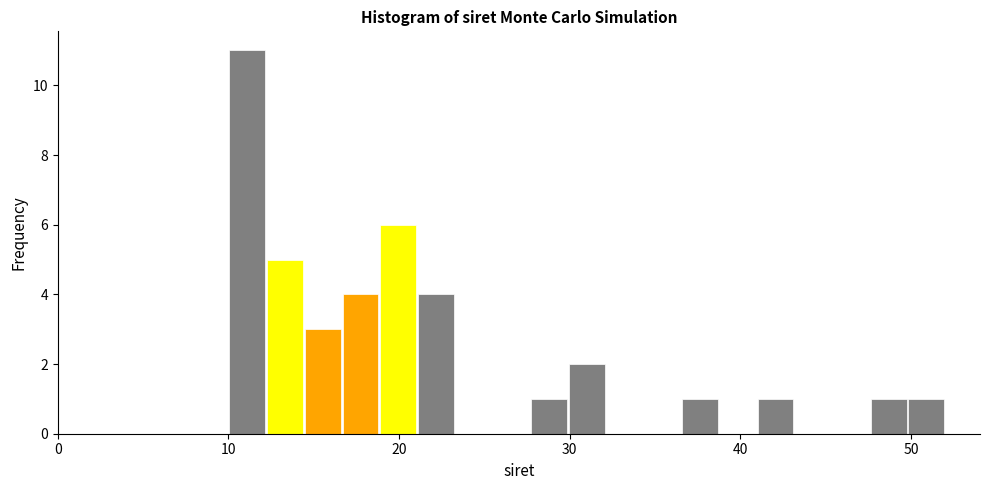

Read against the x-axis, roughly where is the centre of the tallest bar?

11